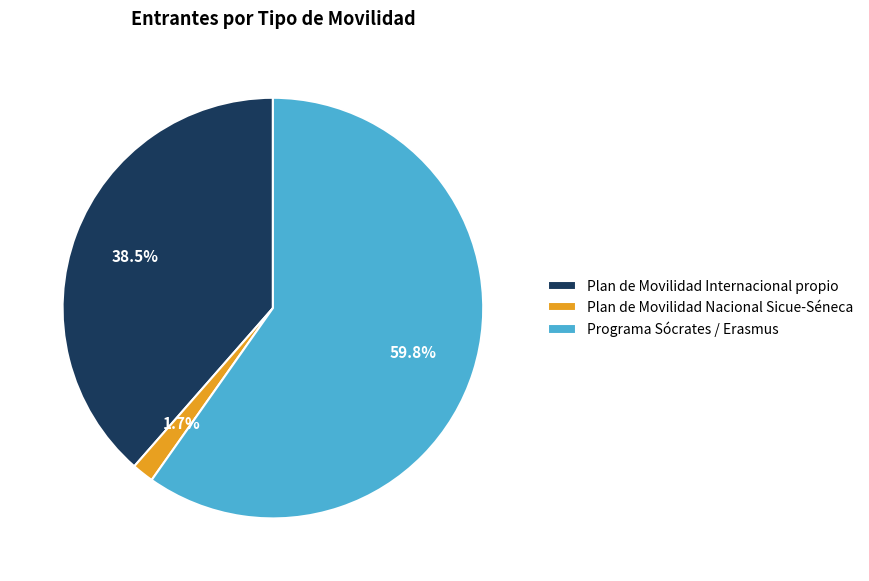

How many segments does this pie chart have?

3